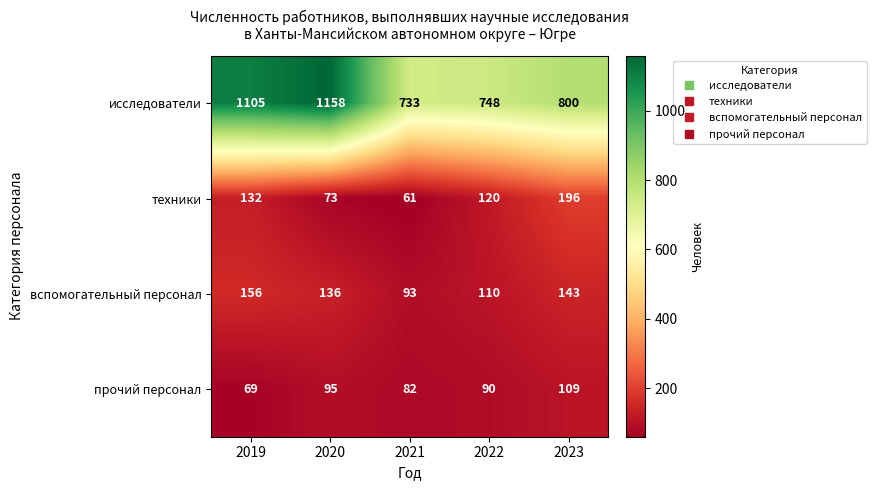

What value does the прочий персонал series have at 2019, to the nearest 5?

70